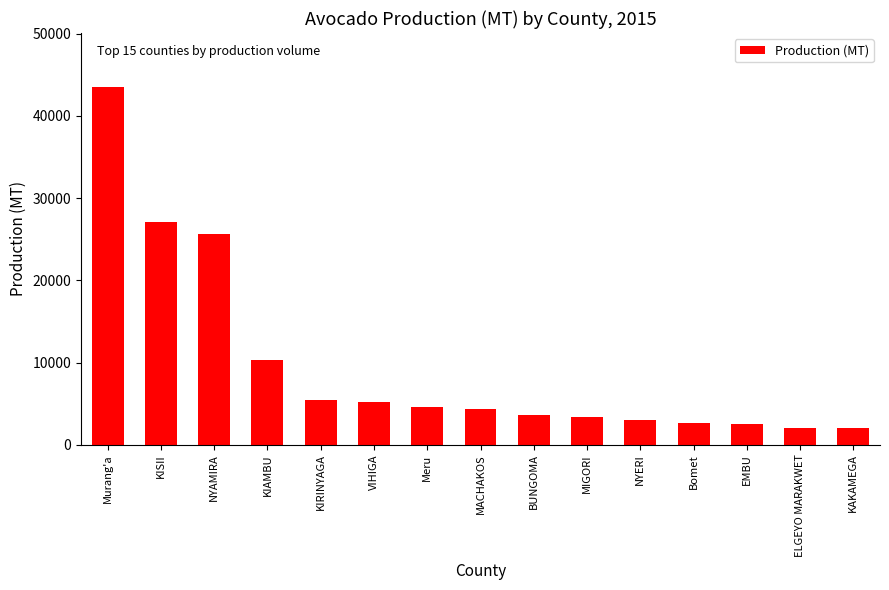

True or false: the data shows 10233.4 at Murang'a.

False